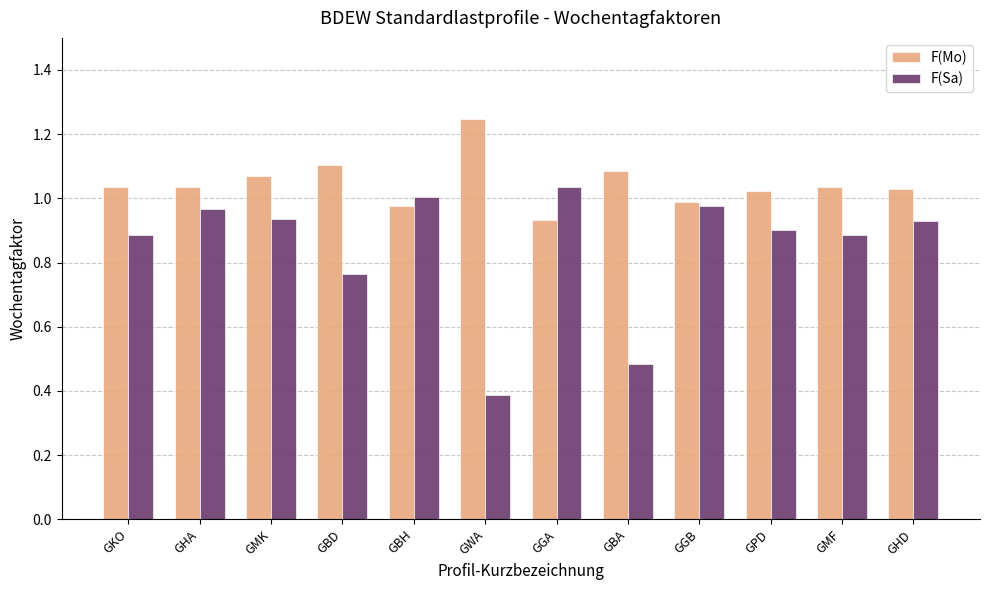

What is the difference between the maximum and minimum values in the F(Mo) series?

0.3